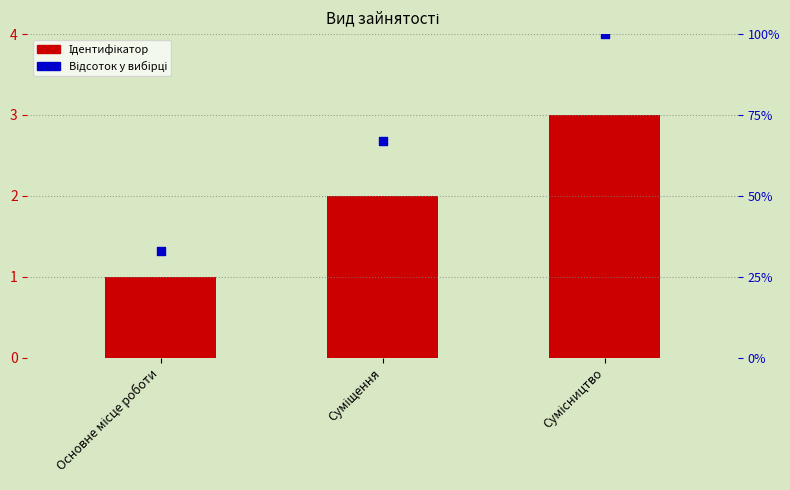

What are all the series names shown in the legend?

Ідентифікатор, Відсоток у вибірці